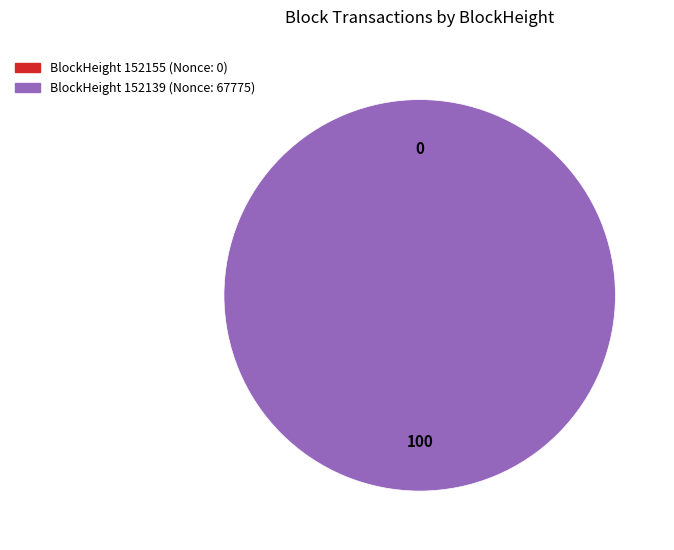

To the nearest percent, what is the combined percentage of 152155 and 152139?

100%